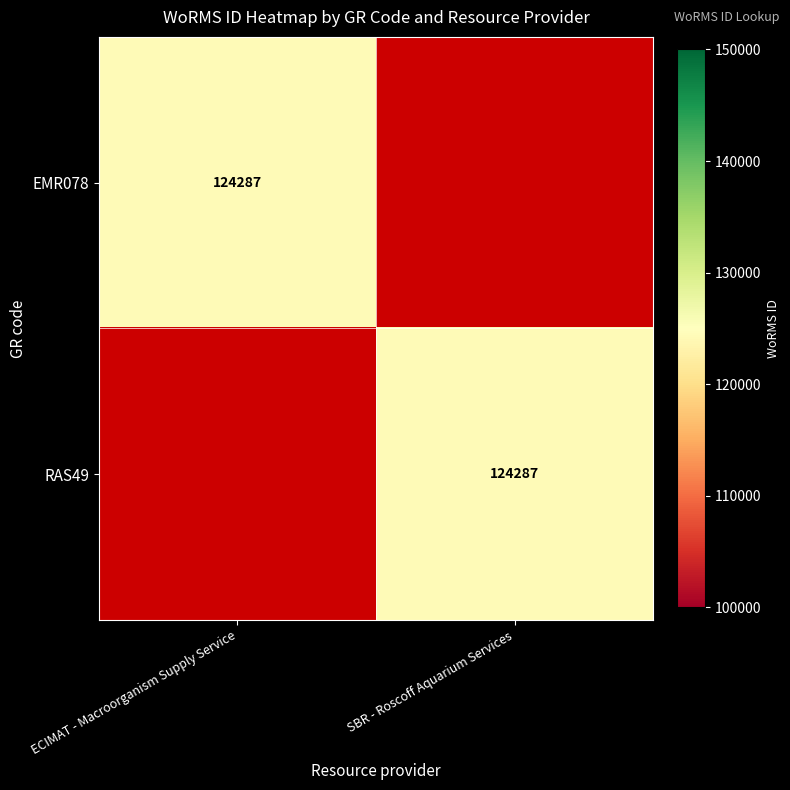

True or false: EMR078 has a value of 124287 at ECIMAT - Macroorganism Supply Service.

True